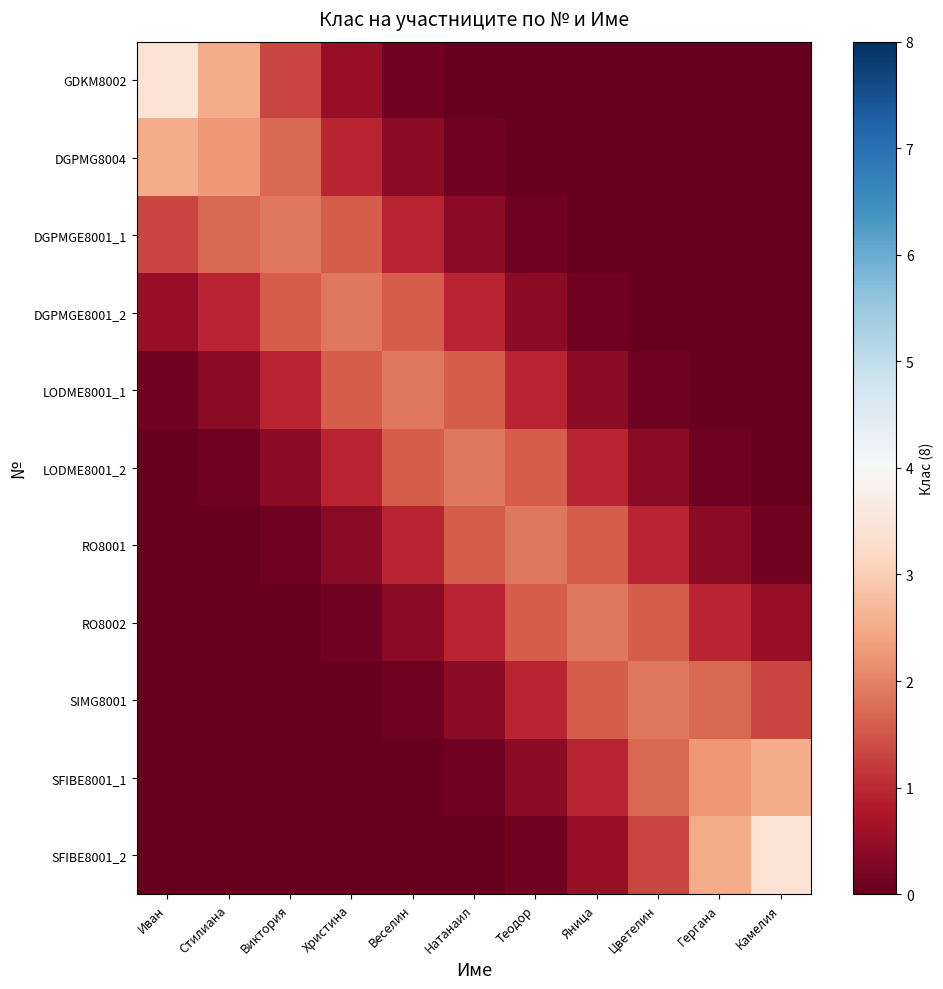

Count the number of data series in this chart.

11